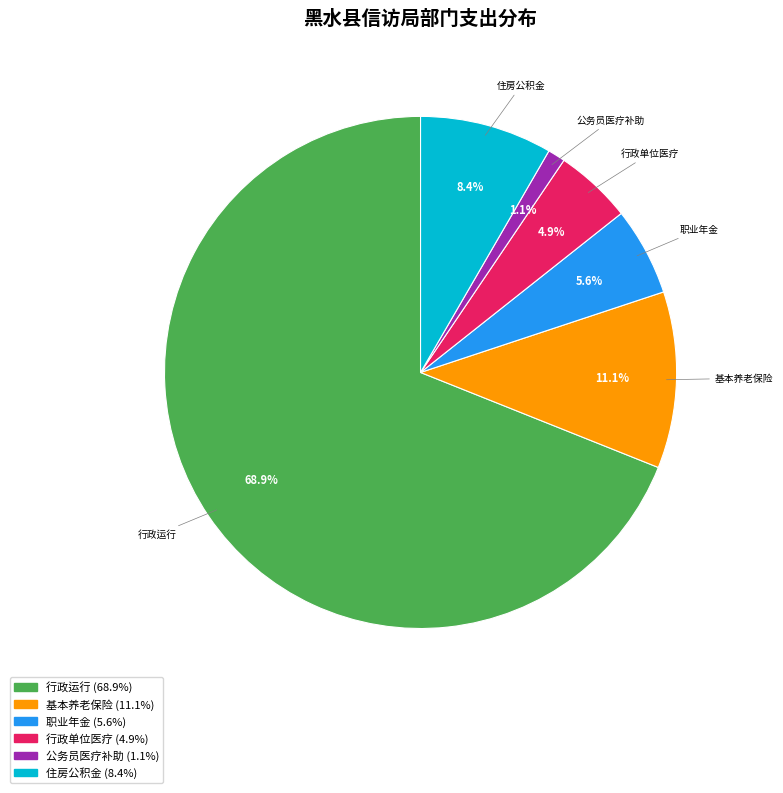

What percentage is the 行政单位医疗 slice, to the nearest percent?

5%